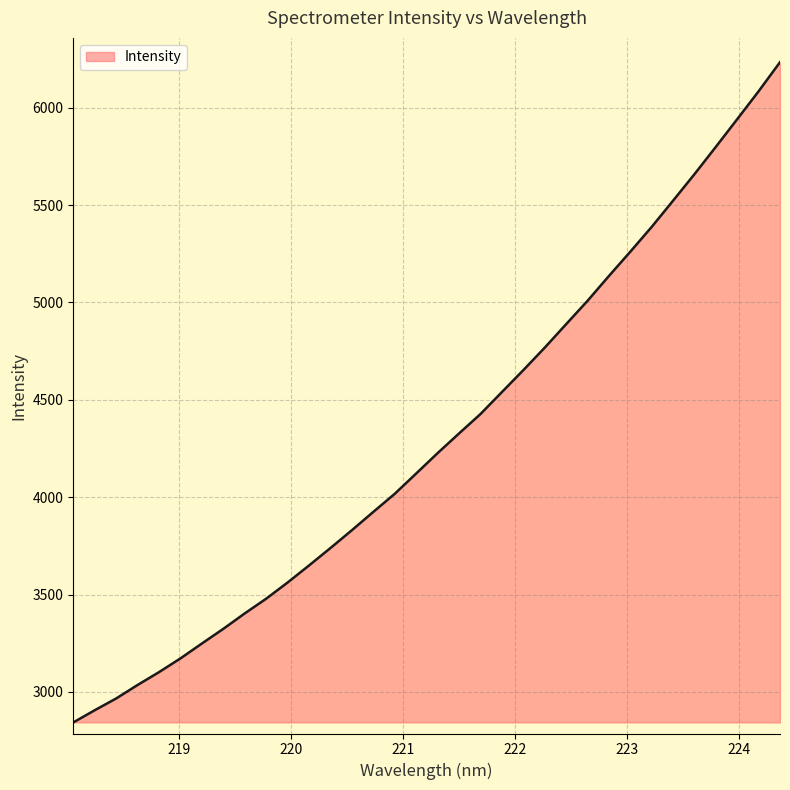

What is the maximum value shown in the chart?

6233.8